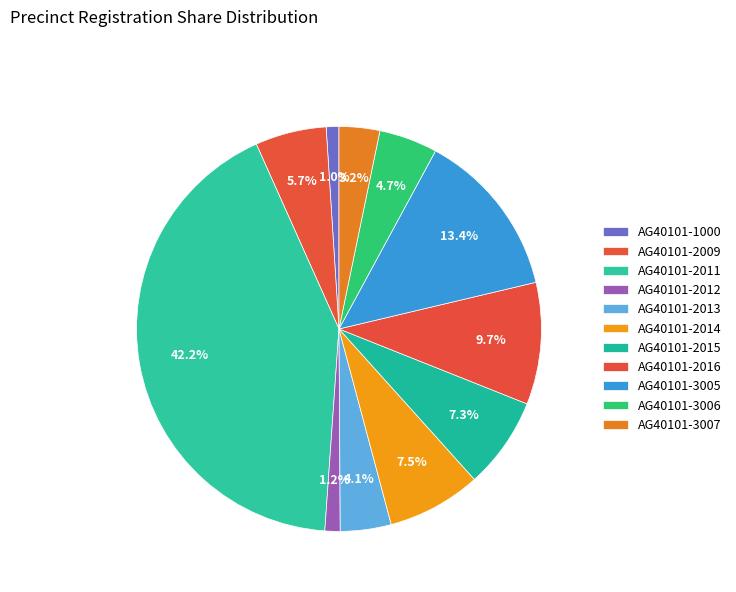

How many segments does this pie chart have?

11